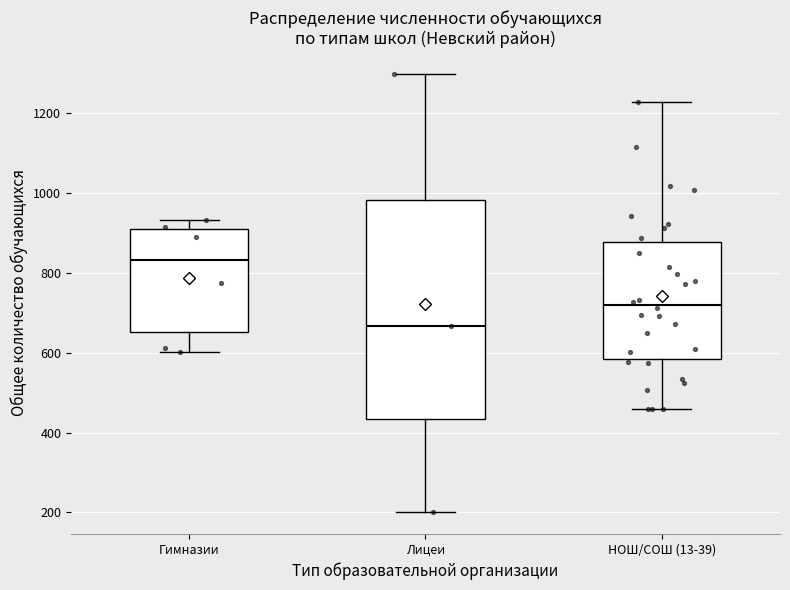

Reading left to right, transcribe this box plot: for each box, give where its median line is, the range the box spans, and where its two whiskers end, as read against the y-axis. The values are not printed on the chart, so give them approximately, as read against the axis.

Гимназии: median 840, box 660 to 900, whiskers 600 to 940
Лицеи: median 660, box 440 to 980, whiskers 200 to 1300
НОШ/СОШ (13-39): median 720, box 580 to 880, whiskers 460 to 1220